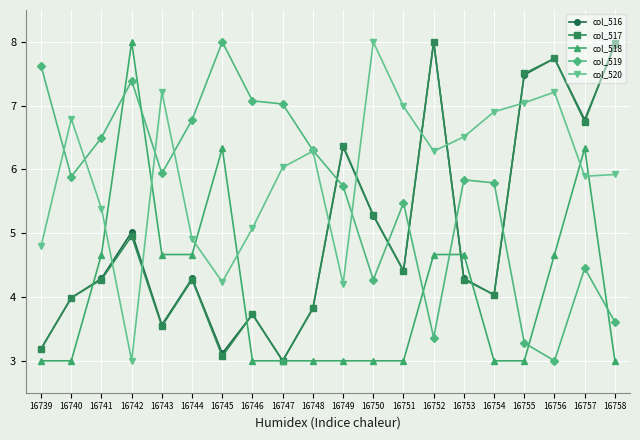

Where is the first local maximum for col_517?

16742